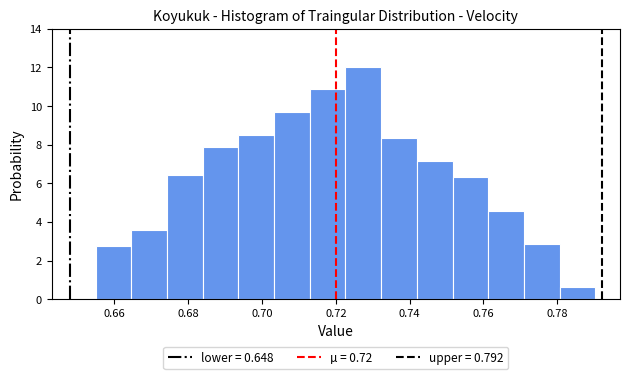

Over which range of the x-axis is the bar tallest?

0.722 to 0.732